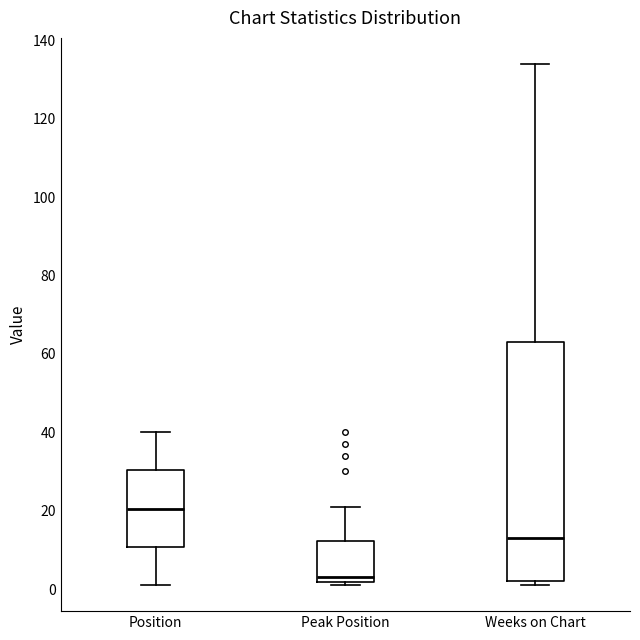

Reading left to right, transcribe this box plot: for each box, give where its median line is, the range the box spans, and where its two whiskers end, as read against the y-axis. The values are not printed on the chart, so give them approximately, as read against the axis.

Position: median 20, box 10 to 30, whiskers 2 to 40
Peak Position: median 4, box 2 to 12, whiskers 2 (just below the box's lower edge) to 22
Weeks on Chart: median 14, box 2 to 64, whiskers 2 (just below the box's lower edge) to 134